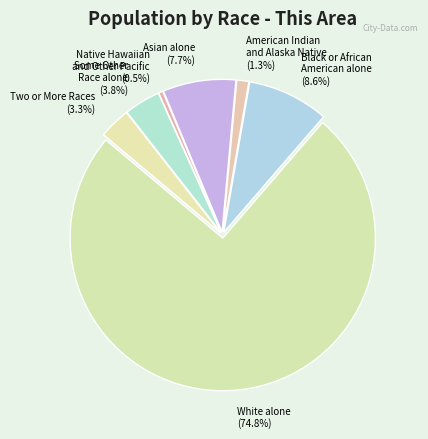

Between Black or African American alone and Some Other Race alone, which is larger?

Black or African American alone